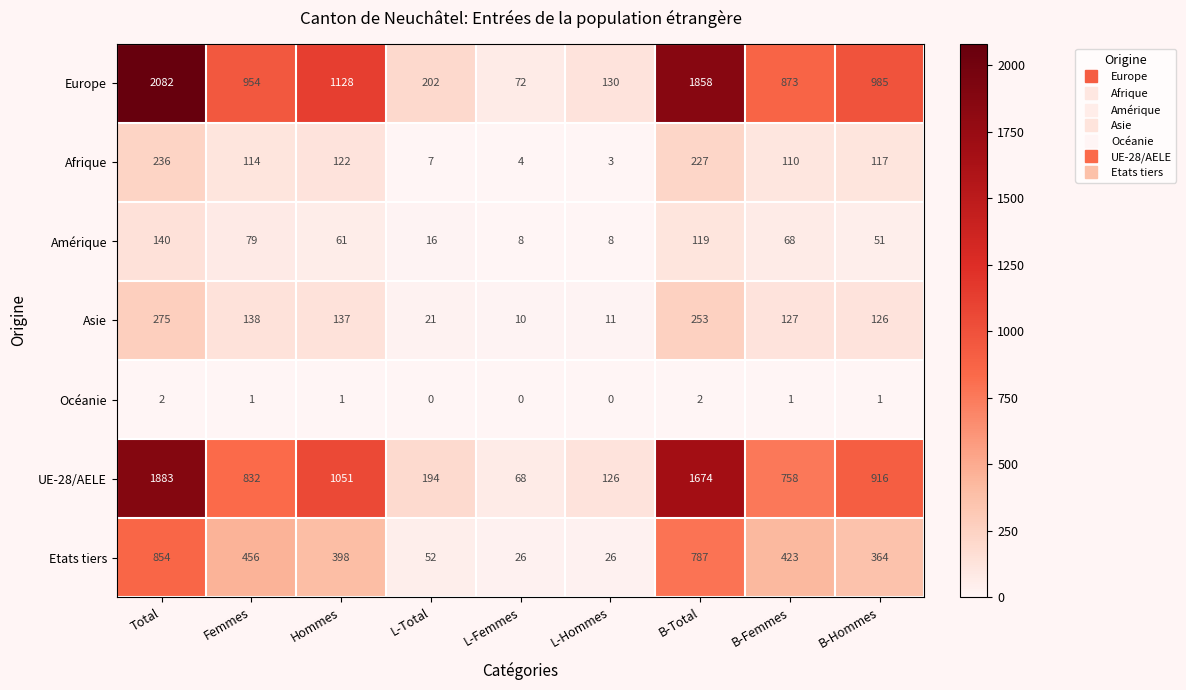

Is the value of UE-28/AELE at Total greater than the value of Océanie at B-Femmes?

Yes